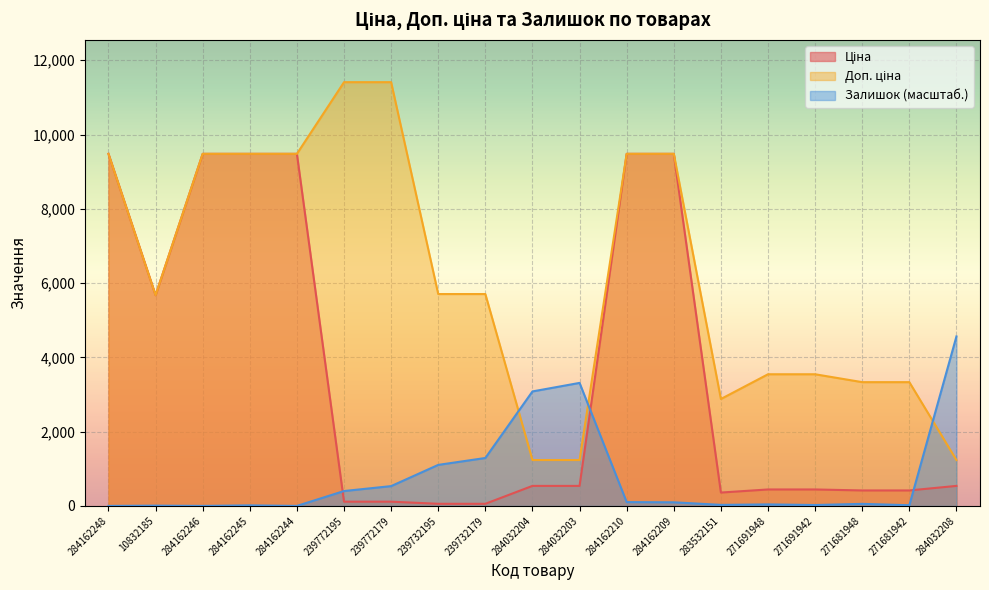

What is the sum of the Ціна values at 271681942 and 284032208?

955.6